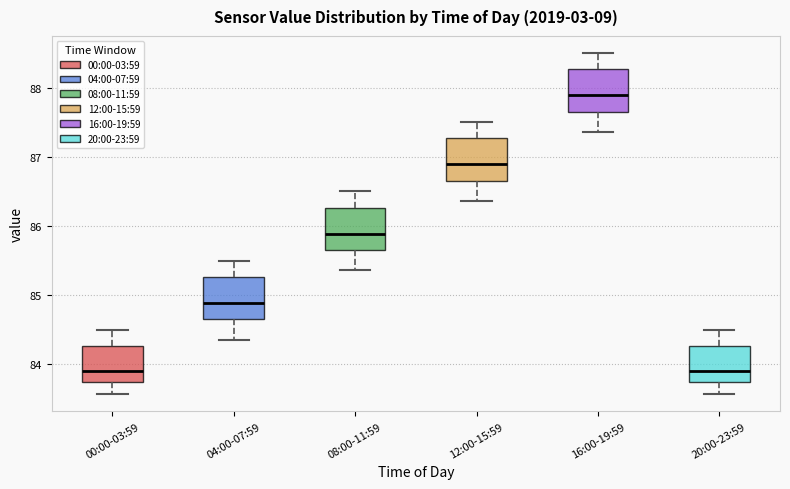

Reading left to right, transcribe this box plot: for each box, give where its median line is, the range the box spans, and where its two whiskers end, as read against the y-axis. The values are not printed on the chart, so give them approximately, as read against the axis.

00:00-03:59: median 83.9, box 83.8 to 84.3, whiskers 83.6 to 84.5
04:00-07:59: median 84.9, box 84.7 to 85.3, whiskers 84.4 to 85.5
08:00-11:59: median 85.9, box 85.7 to 86.3, whiskers 85.4 to 86.5
12:00-15:59: median 86.9, box 86.7 to 87.3, whiskers 86.4 to 87.5
16:00-19:59: median 87.9, box 87.7 to 88.3, whiskers 87.4 to 88.5
20:00-23:59: median 83.9, box 83.8 to 84.3, whiskers 83.6 to 84.5